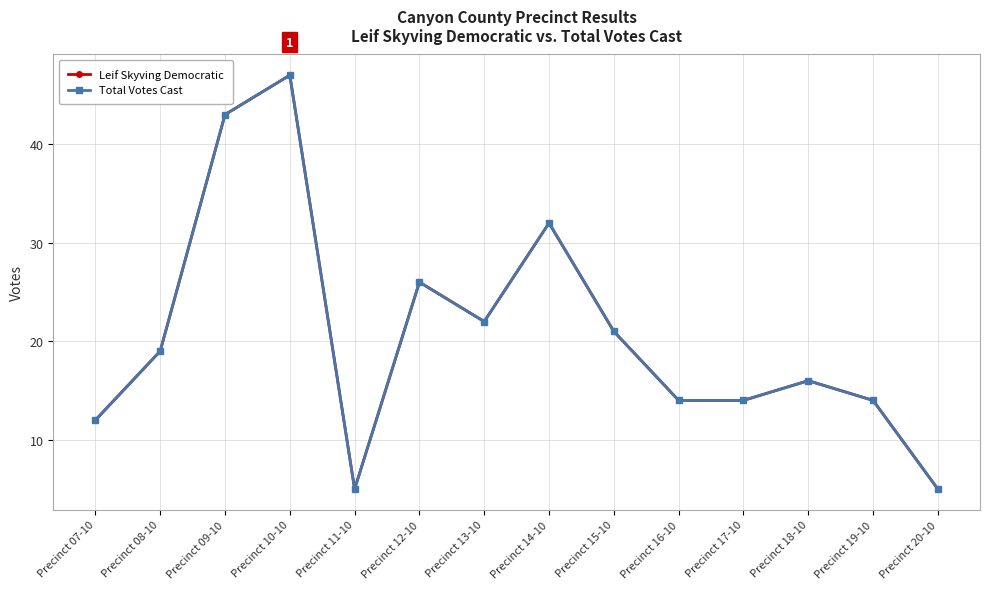

Which series has the largest total across all categories?

Leif Skyving Democratic